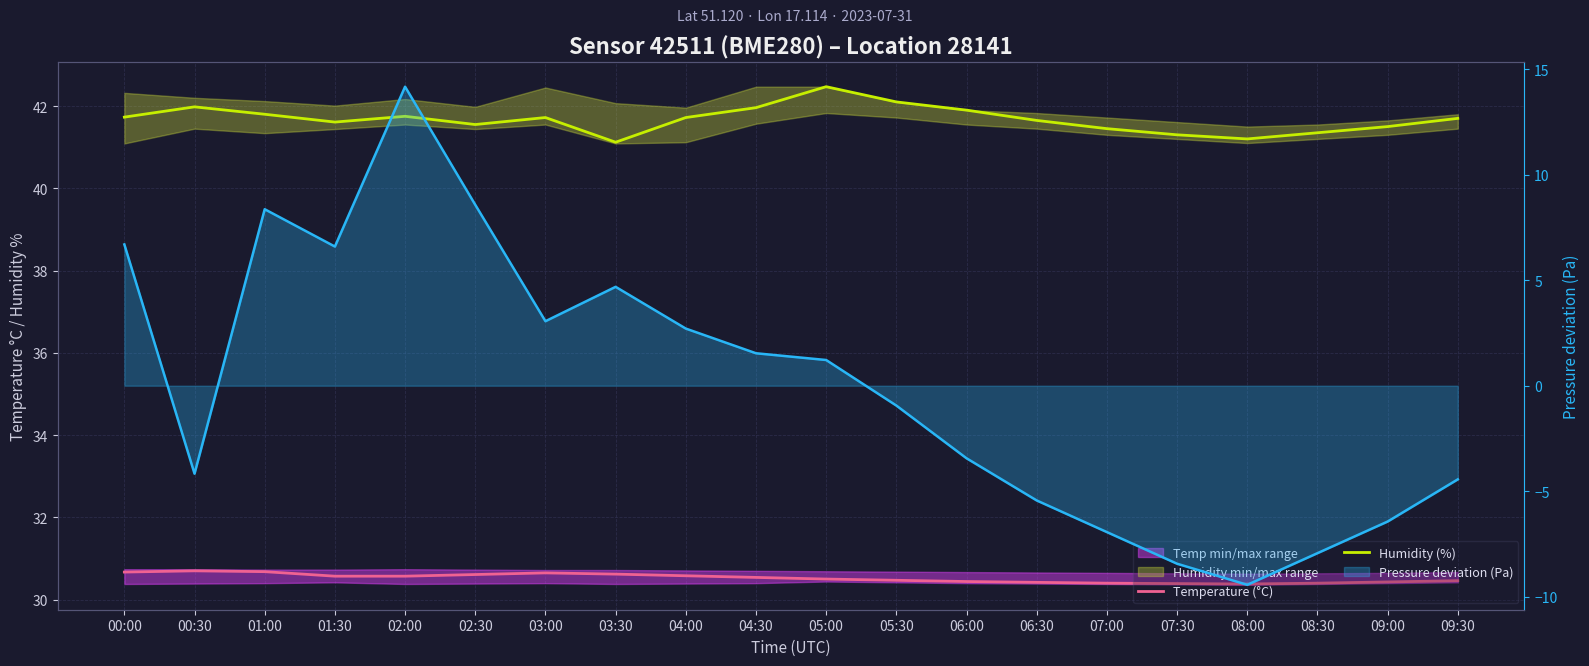

What position from the left is 07:30?

16